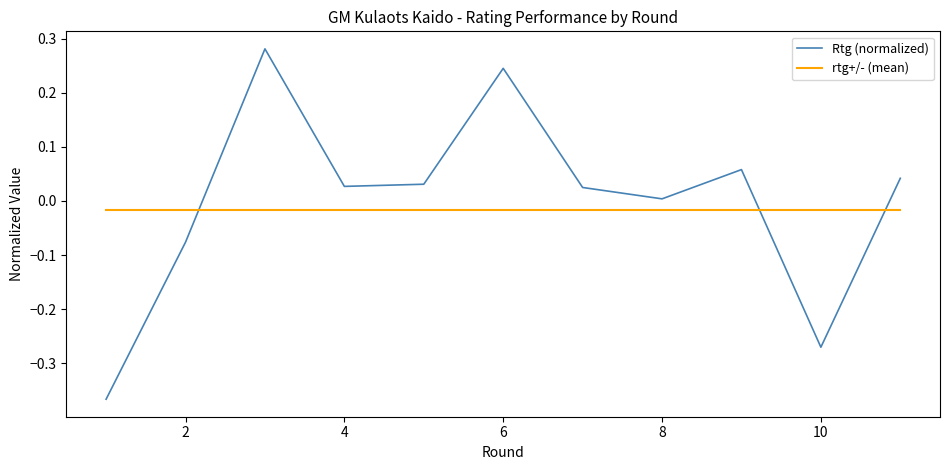

What is the difference between the maximum and minimum values in the Rtg (normalized) series?

0.6